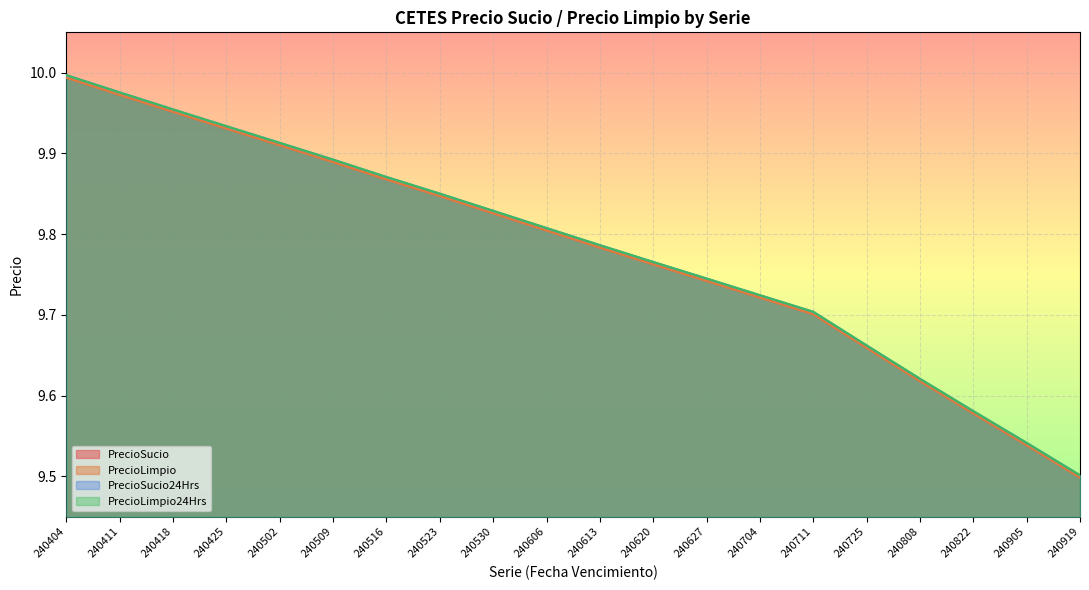

What is the total value across all series at 240822?

38.3